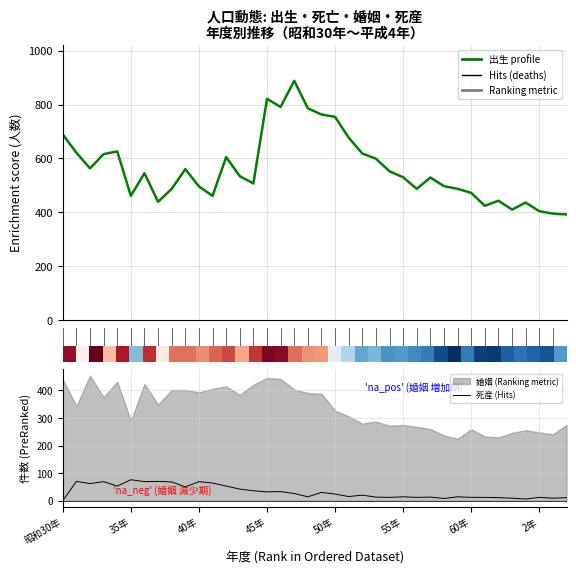

Rank the series by their average value, from lowest to highest.

死産 (Hits), 出生 (Enrichment profile)